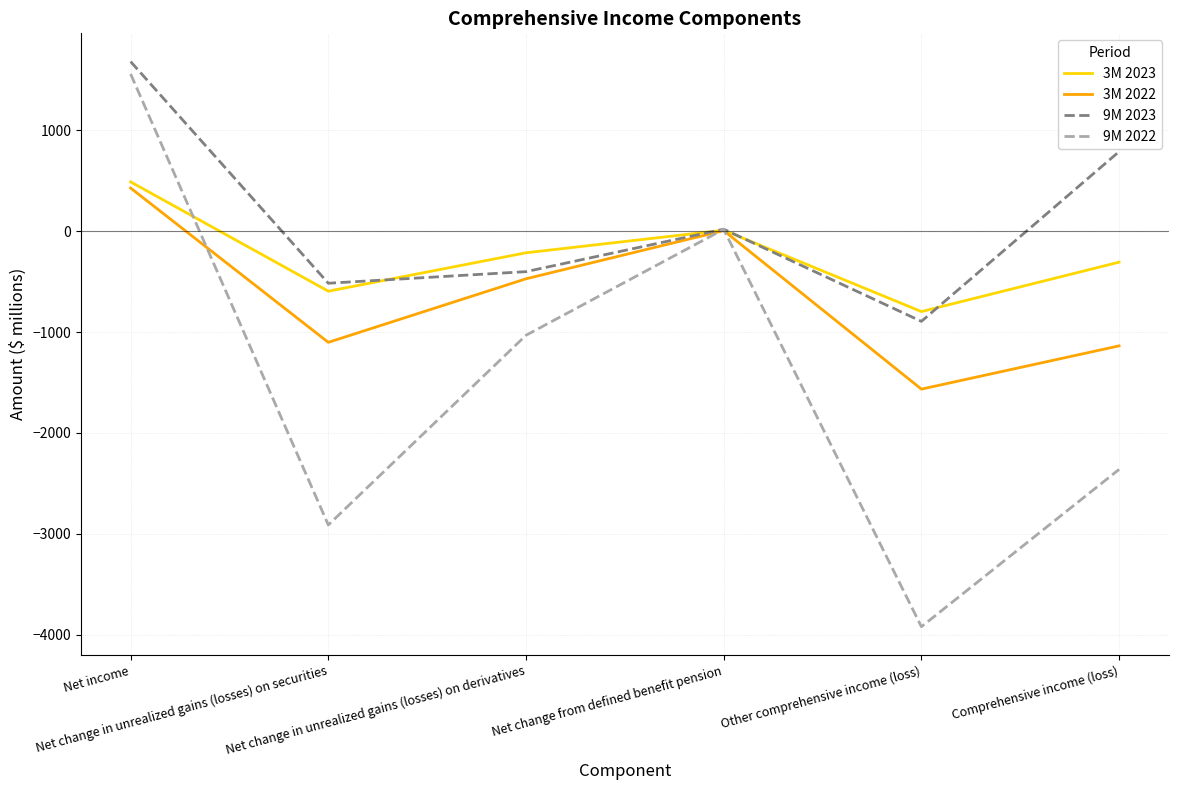

Does the chart have visible grid lines?

Yes